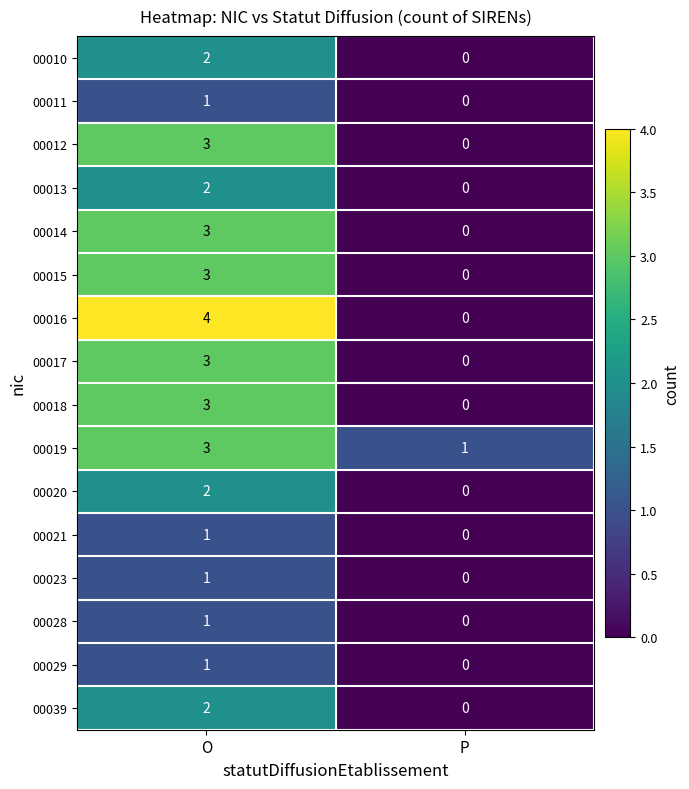

The value of 00020 at P is 1. True or false?

False